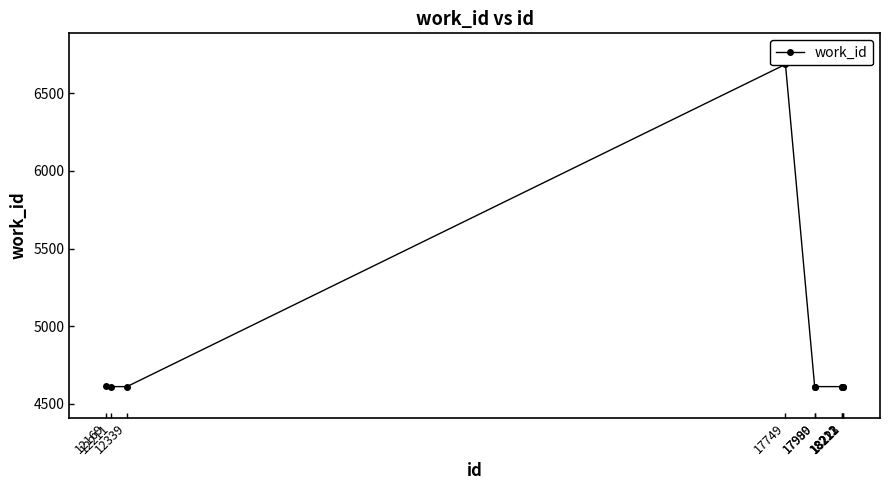

Which has a higher value, 18211 or 17749?

17749